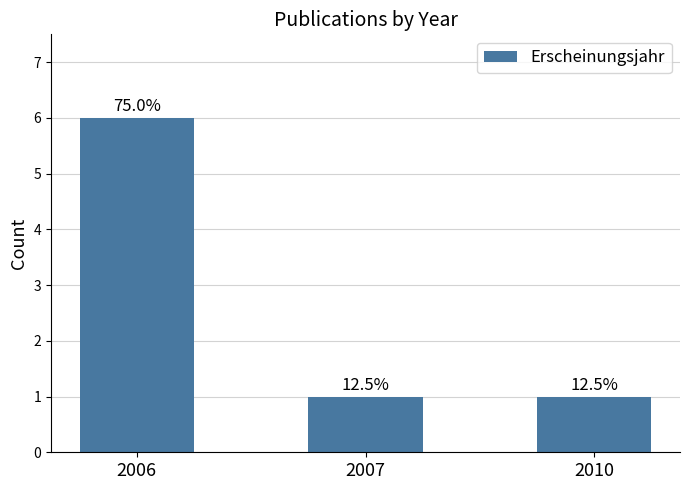

Are the bars horizontal?

No